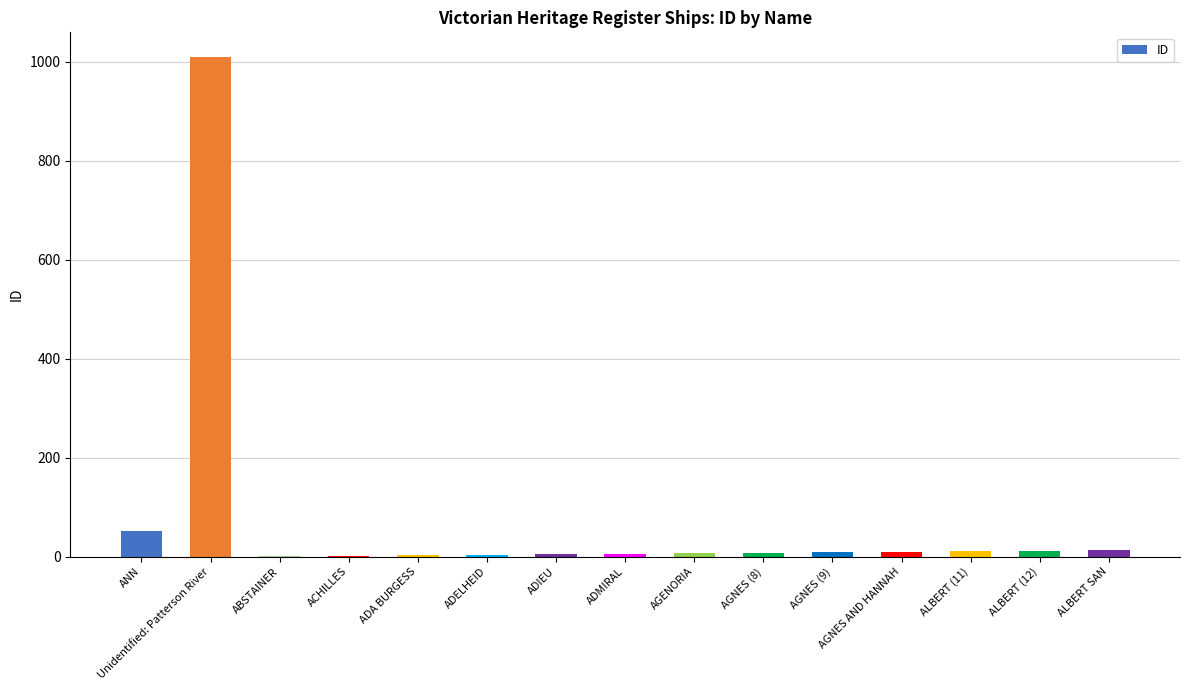

True or false: the data shows 3 at ADA BURGESS.

True